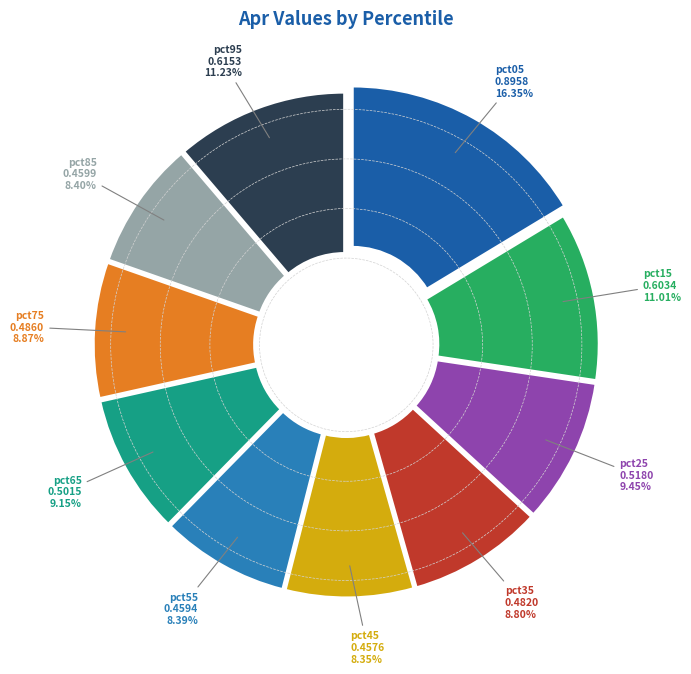

To the nearest percent, what is the difference between the largest and smallest slice percentages?

8%